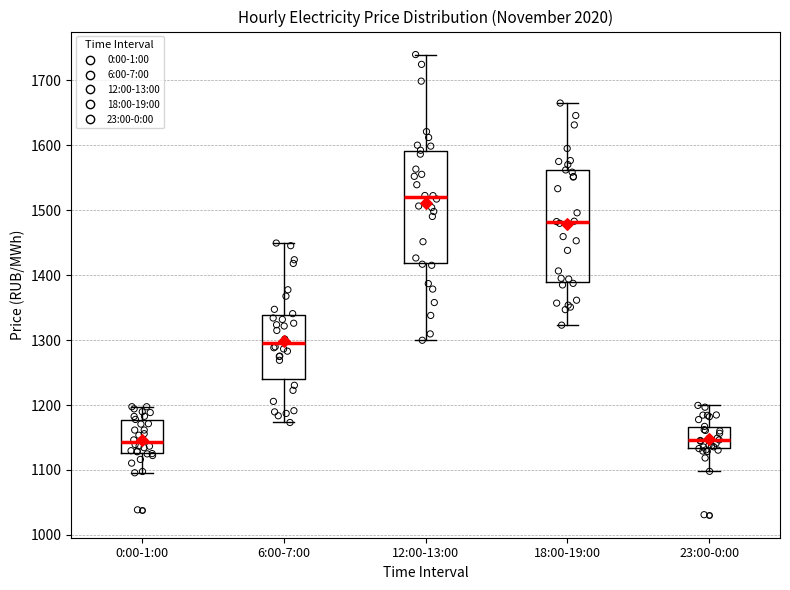

Reading left to right, read every box against the y-axis: the position of its median line, the range the box covers, and the ends of its whiskers. The values are not printed on the chart, so give them approximately, as read against the axis.

0:00-1:00: median 1140, box 1130 to 1180, whiskers 1100 to 1200
6:00-7:00: median 1300, box 1240 to 1340, whiskers 1170 to 1450
12:00-13:00: median 1520, box 1420 to 1590, whiskers 1300 to 1740
18:00-19:00: median 1480, box 1390 to 1560, whiskers 1320 to 1660
23:00-0:00: median 1150, box 1130 to 1170, whiskers 1100 to 1200